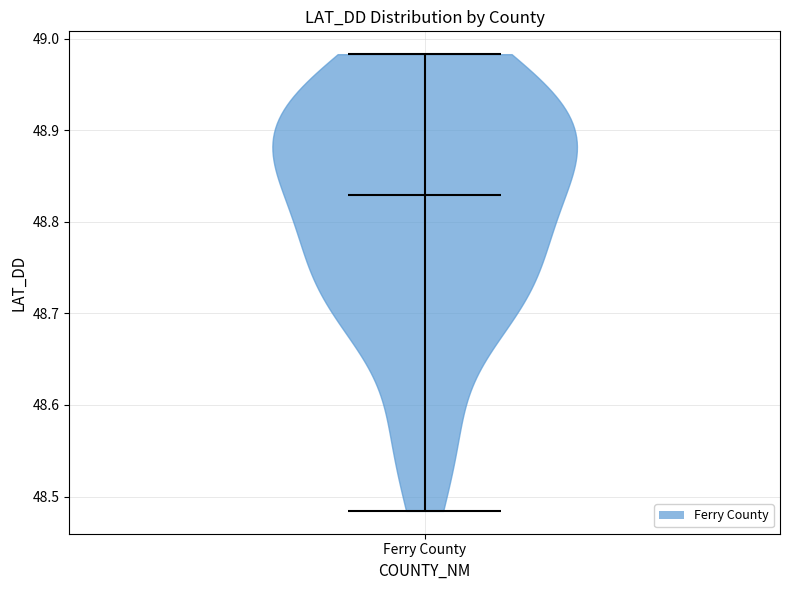

Read this violin plot against the y-axis: where its median line is, and the lowest and highest points the violin reaches. The values are not printed on the chart, so give them approximately, as read against the axis.

median line 48.83, lowest point 48.48, highest point 48.98